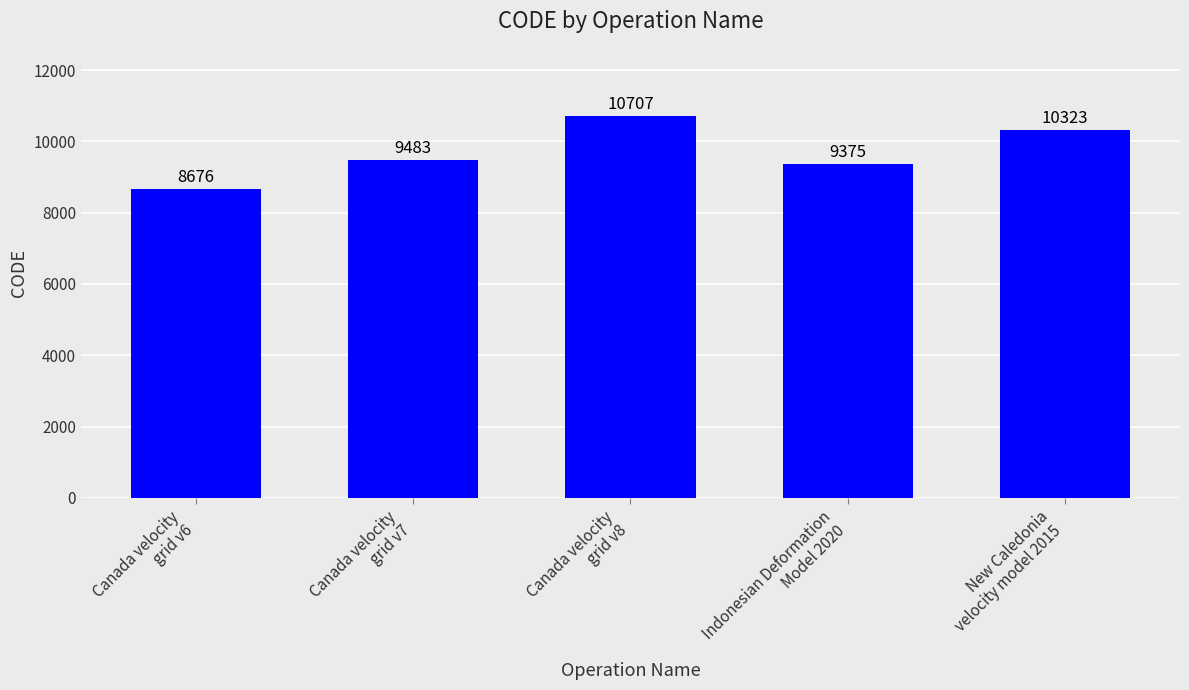

What is the change in value from Canada velocity
grid v8 to New Caledonia
velocity model 2015?

-384